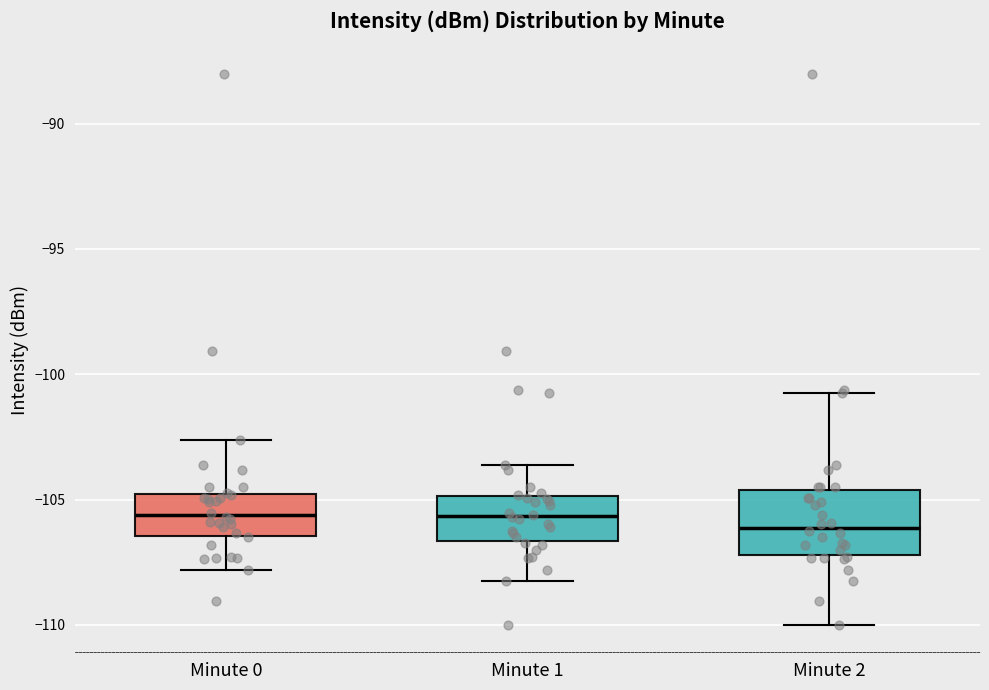

Where is the lower edge of the box for Minute 2 on the y-axis? The values are not printed on the chart, so give them approximately, as read against the axis.

-107.0